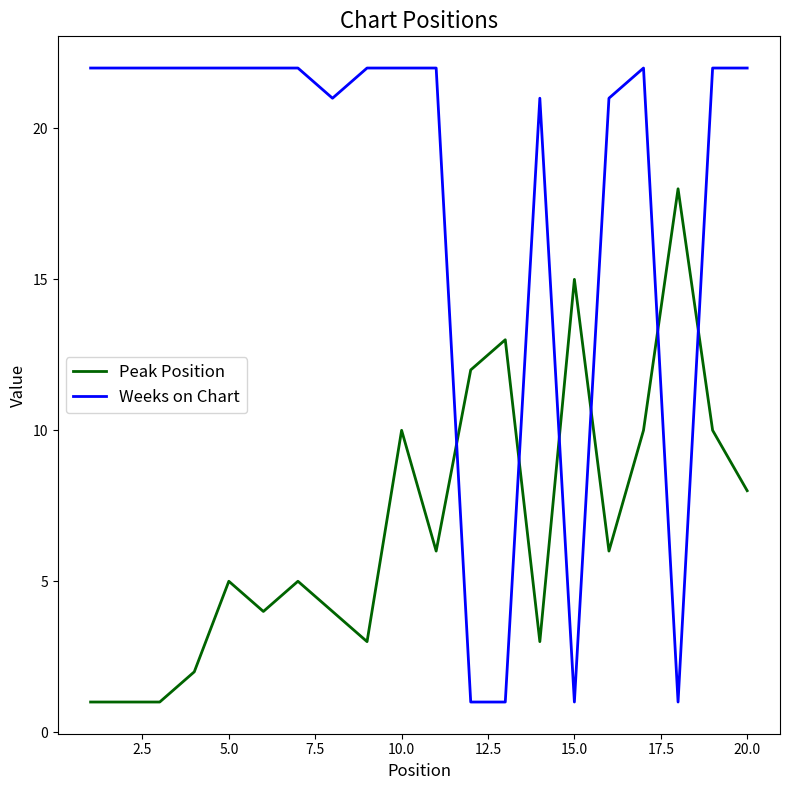

List the series in order of their peak value, lowest first.

Peak Position, Weeks on Chart